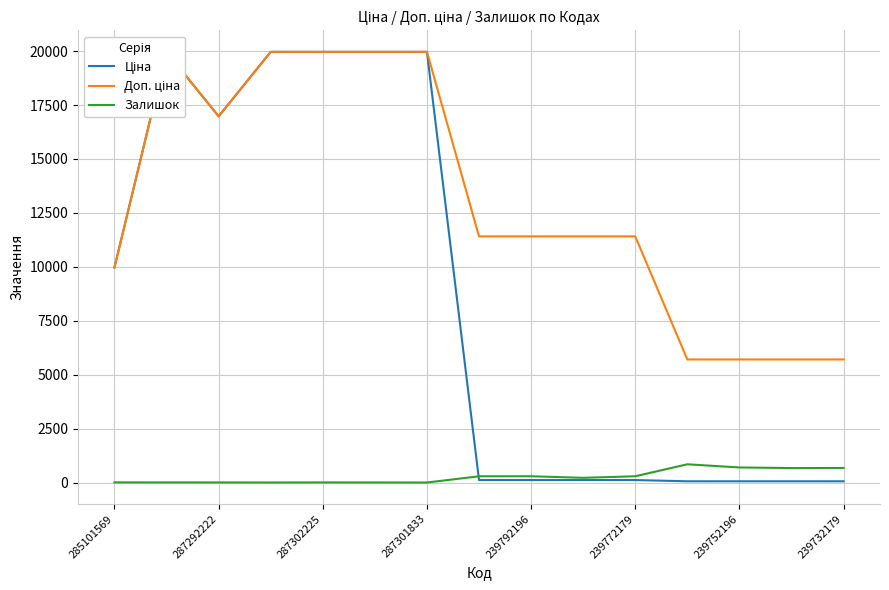

What is the value of the Доп. ціна point at the 7th from the left?

19964.2